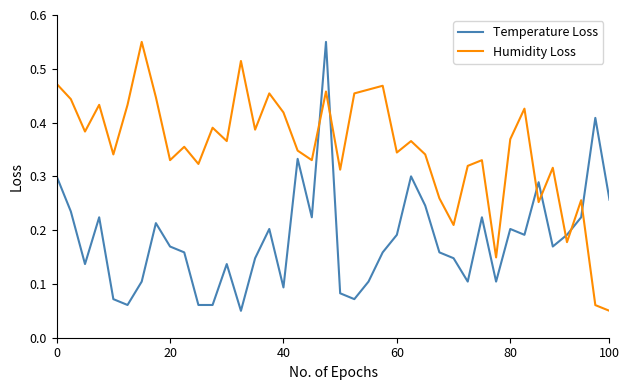

How many times do Humidity Loss and Temperature Loss cross each other?

7